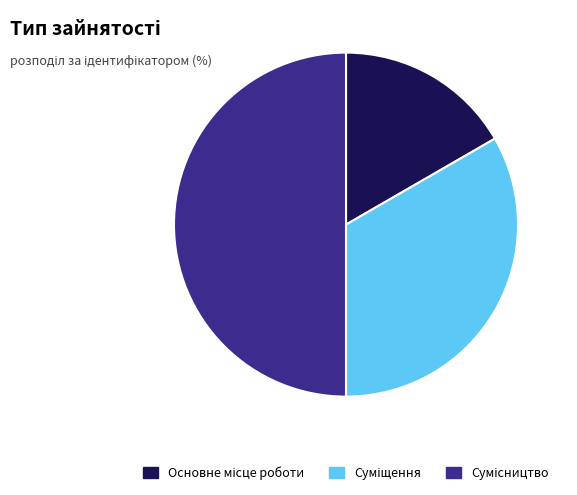

How many slices are in this pie chart?

3